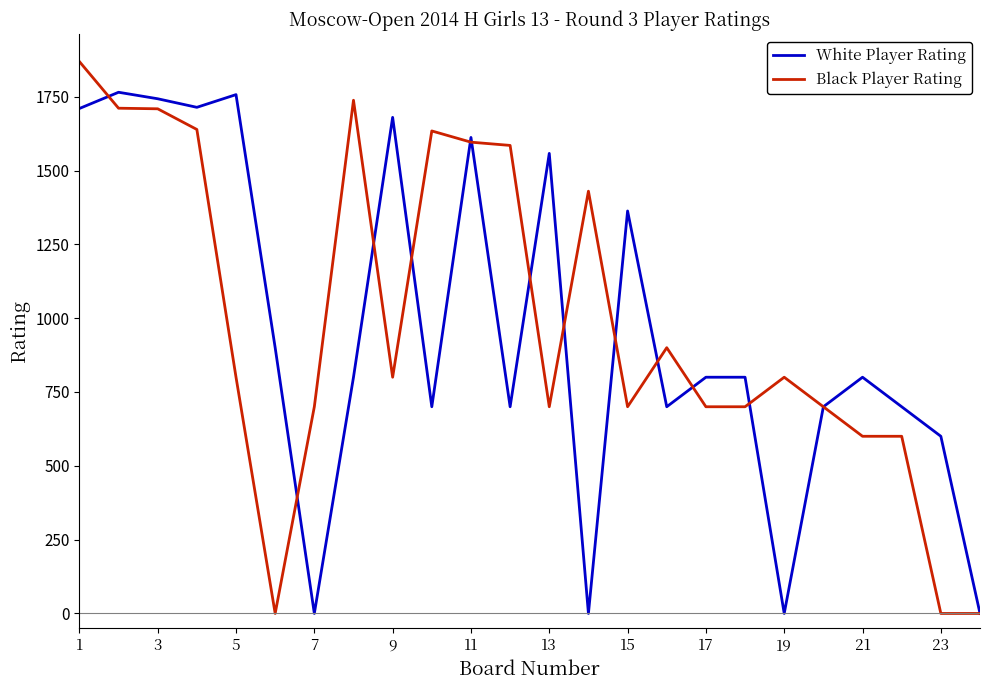

List the series in order of their peak value, highest first.

Black Player Rating, White Player Rating